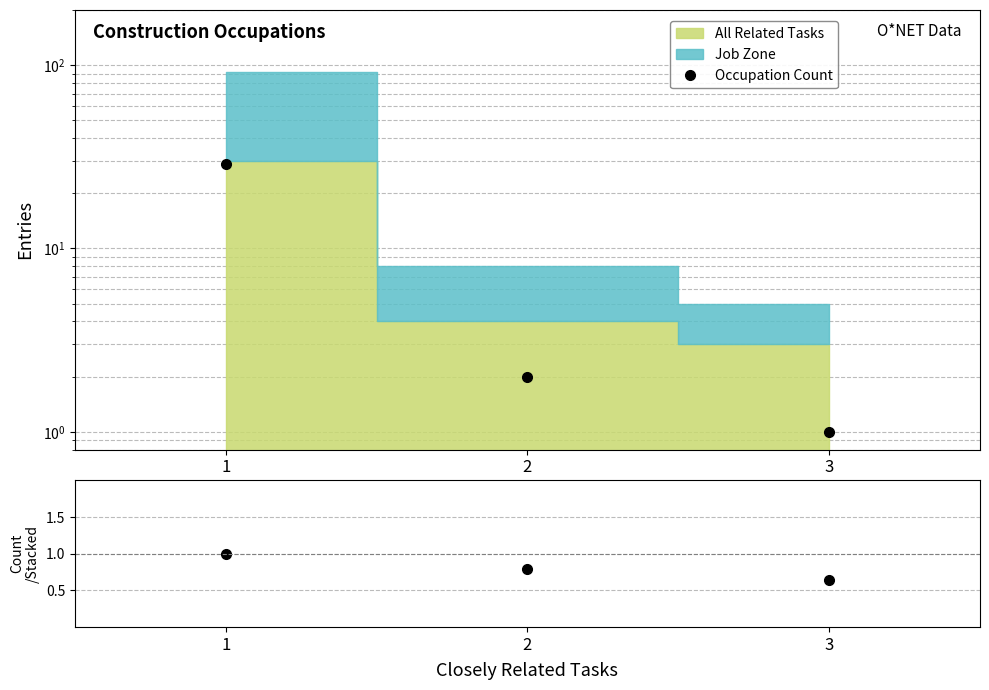

At which category is the sum across all series the highest?

1